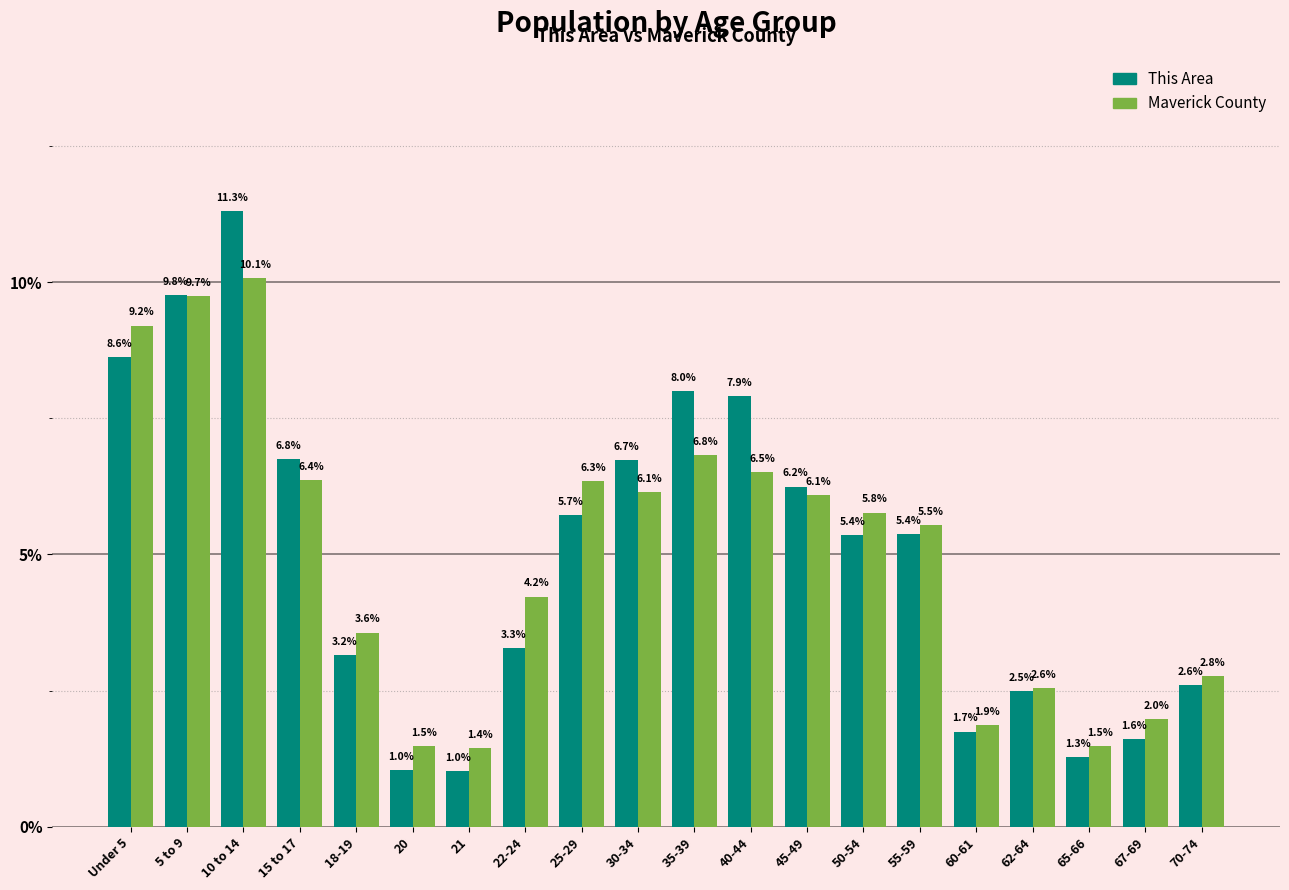

Reading left to right, extract all data points from this chart.

This Area: 8.6	9.8	11.3	6.8	3.2	1.0	1.0	3.3	5.7	6.7	8.0	7.9	6.2	5.4	5.4	1.7	2.5	1.3	1.6	2.6
Maverick County: 9.2	9.7	10.1	6.4	3.6	1.5	1.4	4.2	6.3	6.1	6.8	6.5	6.1	5.8	5.5	1.9	2.6	1.5	2.0	2.8